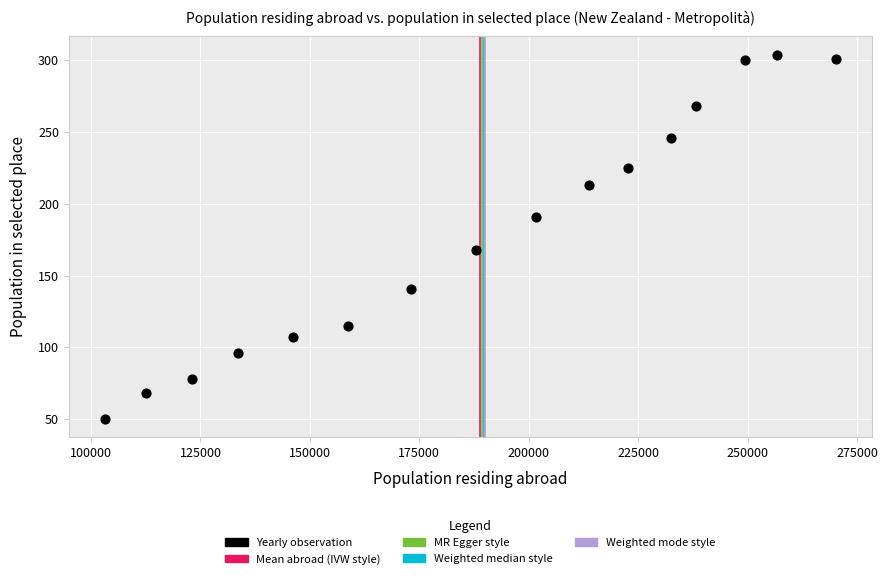

What Y value in the scatter plot is closest to 177?

168